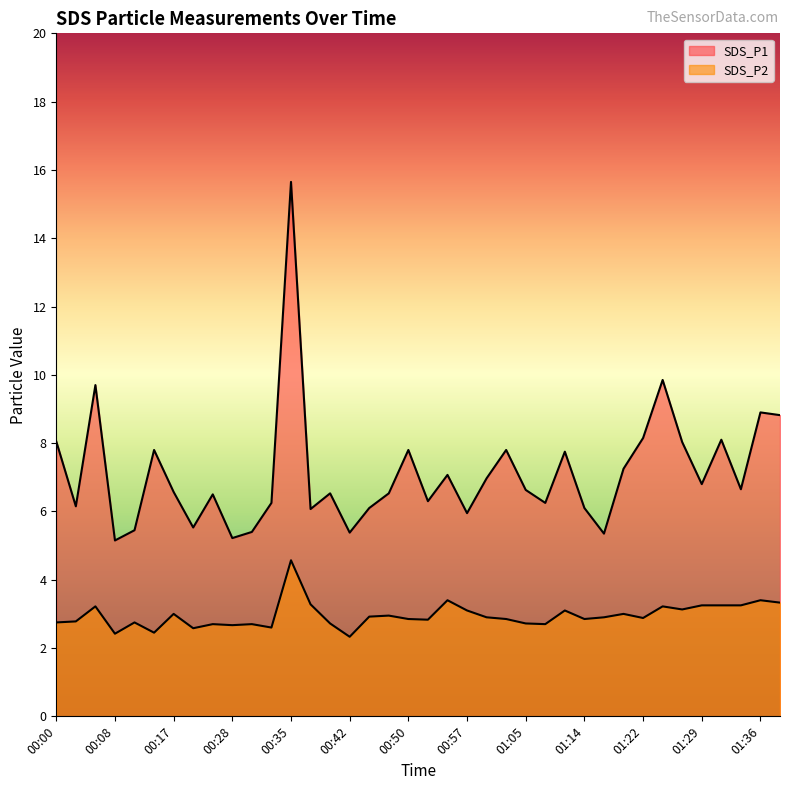

What are all the series names shown in the legend?

SDS_P1, SDS_P2